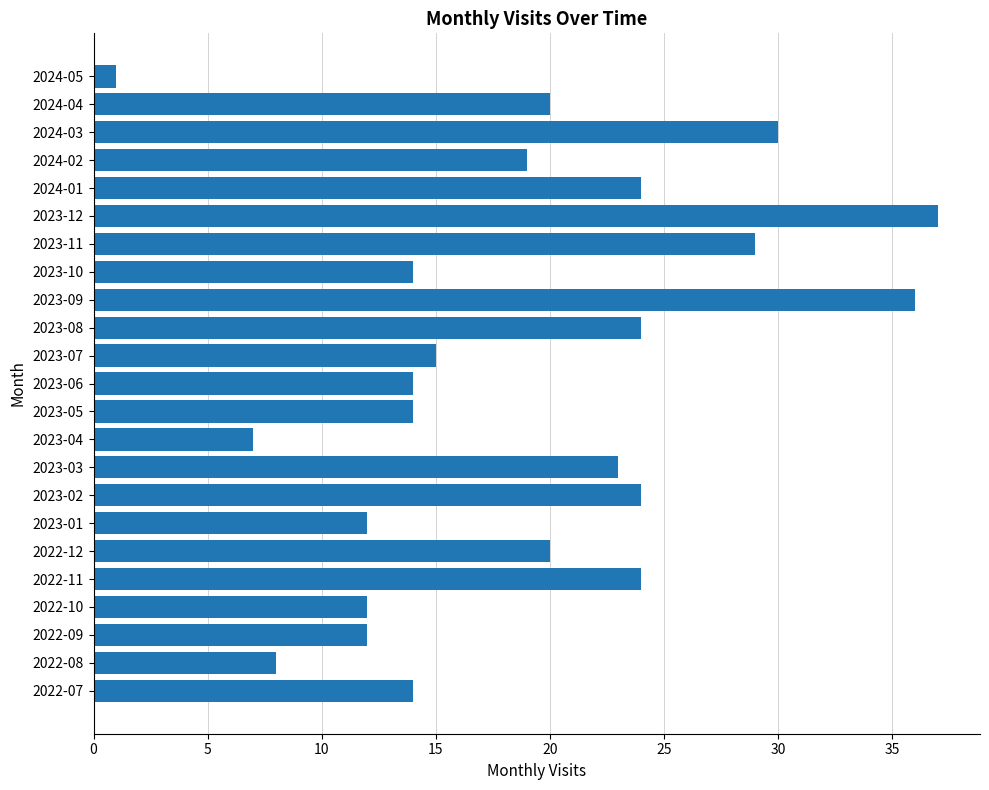

Between 2024-02 and 2023-12, which is larger?

2023-12